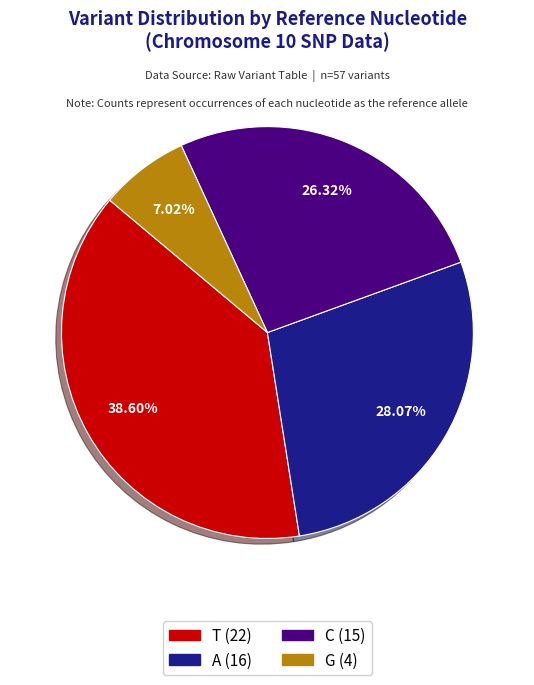

Does any single category account for the majority?

No